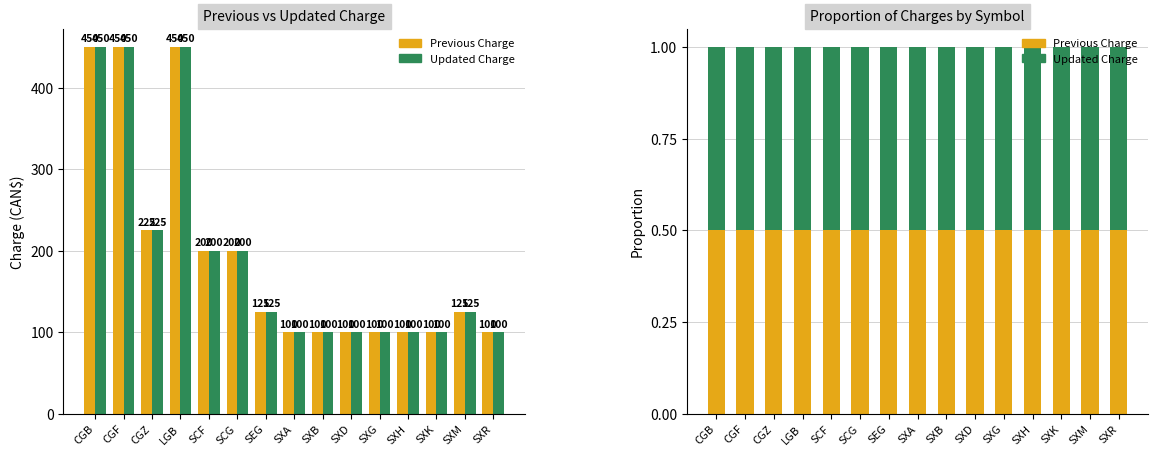

What is the label of the 6th bar from the left?

SCG